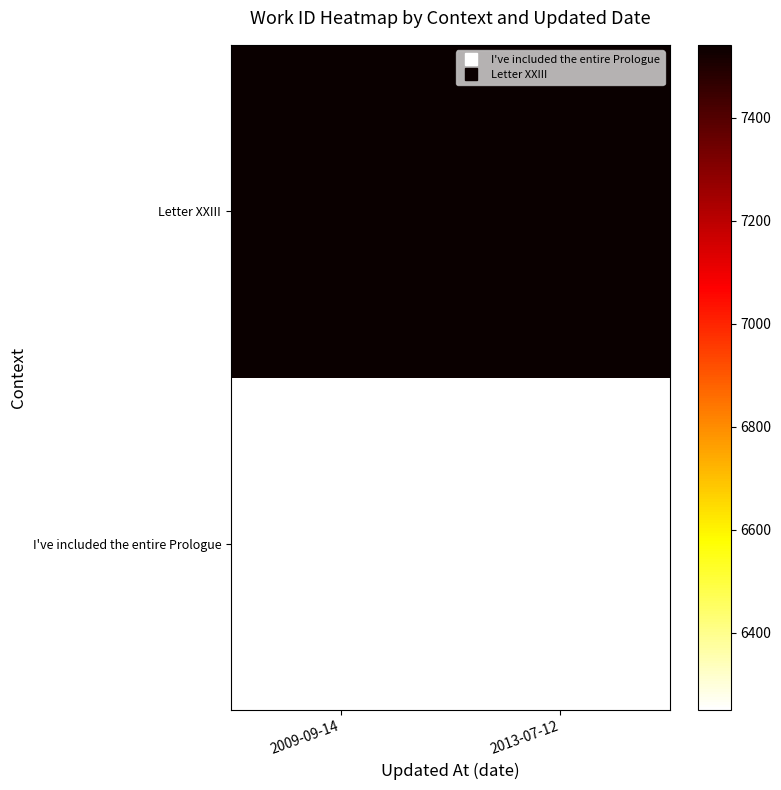

Which series has the largest total across all categories?

Letter XXIII